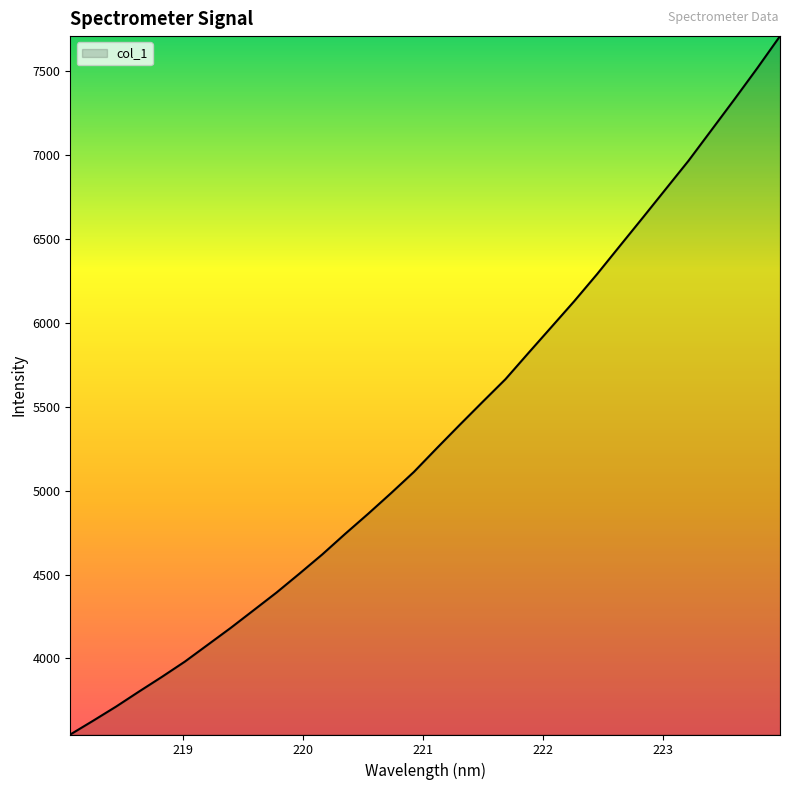

What is the maximum value shown in the chart?

7710.3